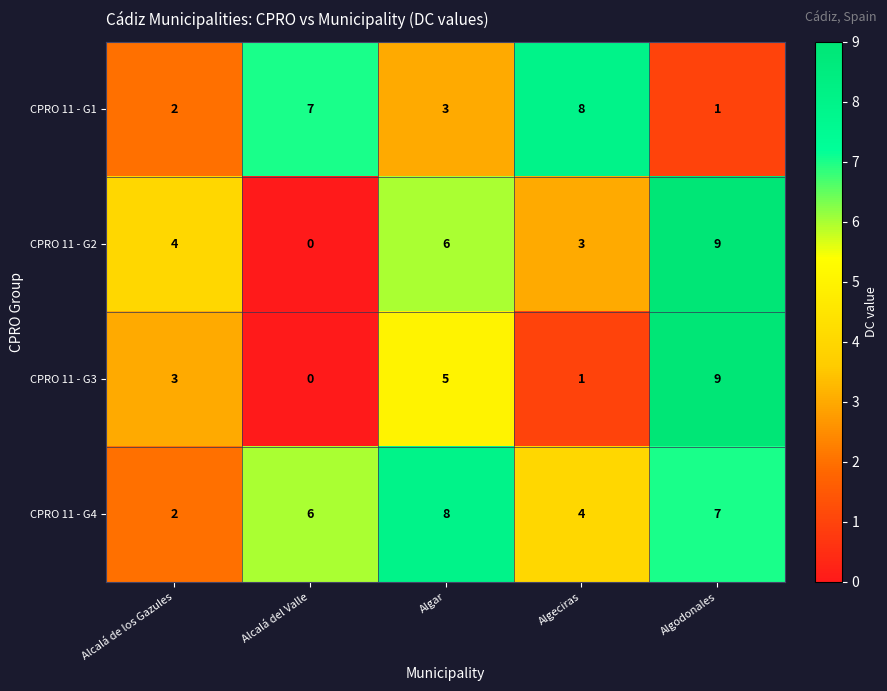

Which category has the highest value across all series?

Algodonales